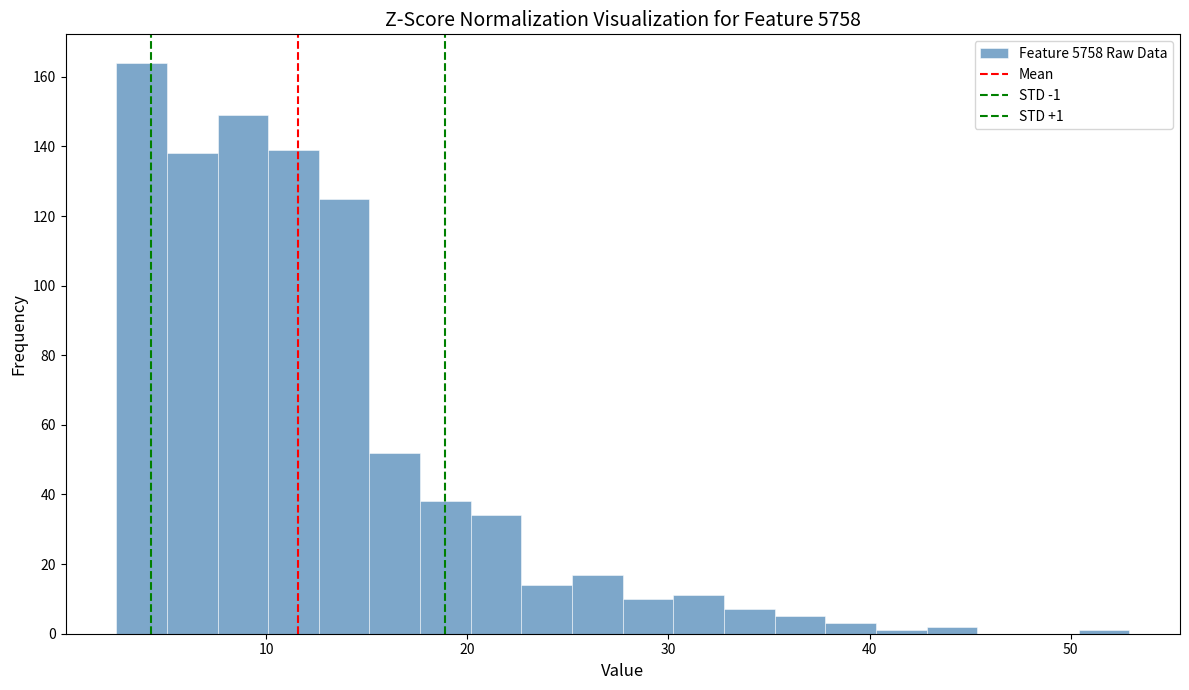

Read against the x-axis, roughly where is the centre of the tallest bar?

4